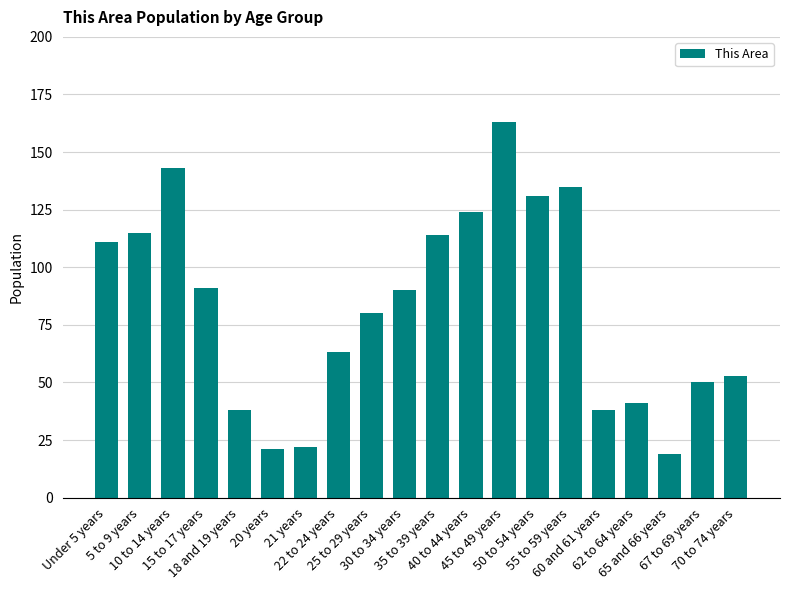

What is the label of the 16th bar from the left?

60 and 61 years